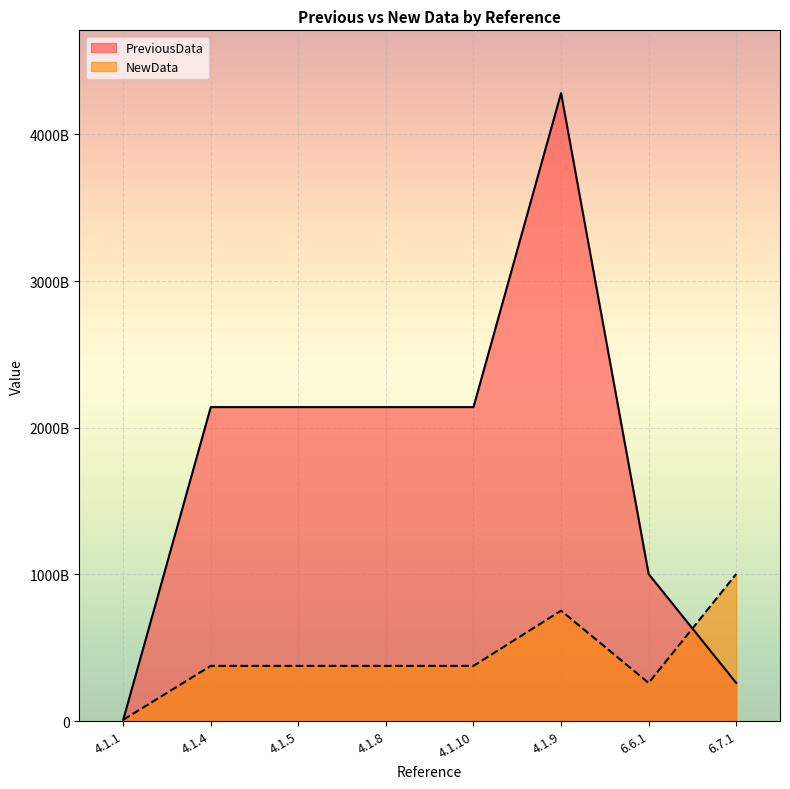

What is the sum of the PreviousData values at 6.7.1 and 6.6.1?

1262885933428.2